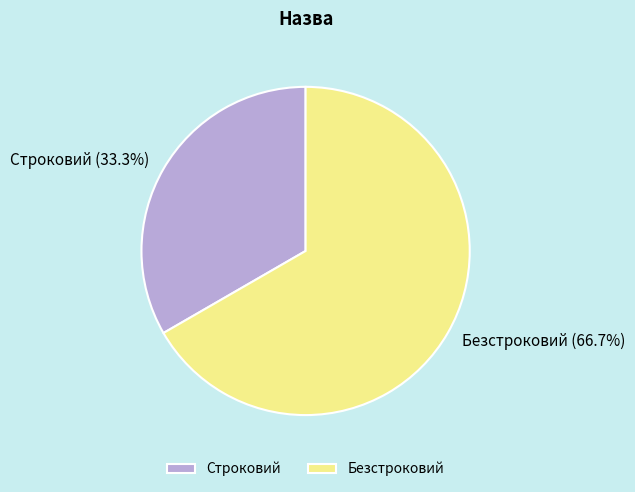

To the nearest percent, what percentage of the pie is Безстроковий?

67%